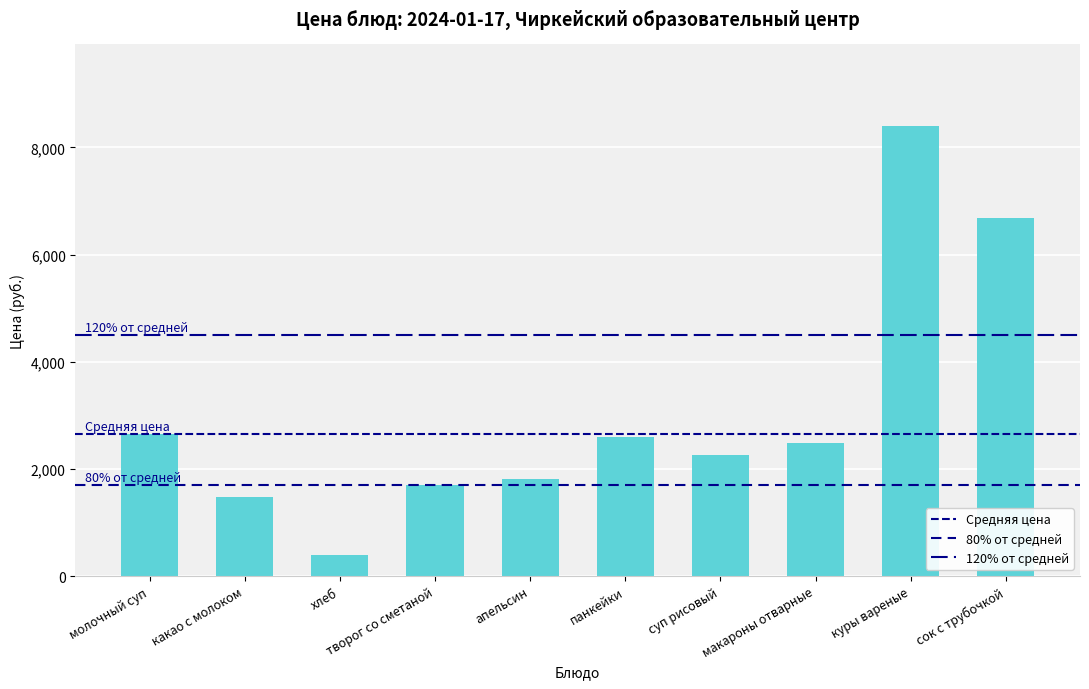

What is the difference between the values at макароны отварные and суп рисовый?

223